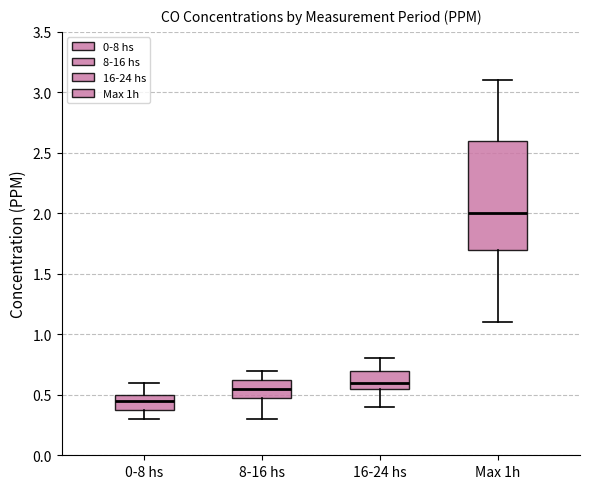

Which box's median line is the highest?

Max 1h